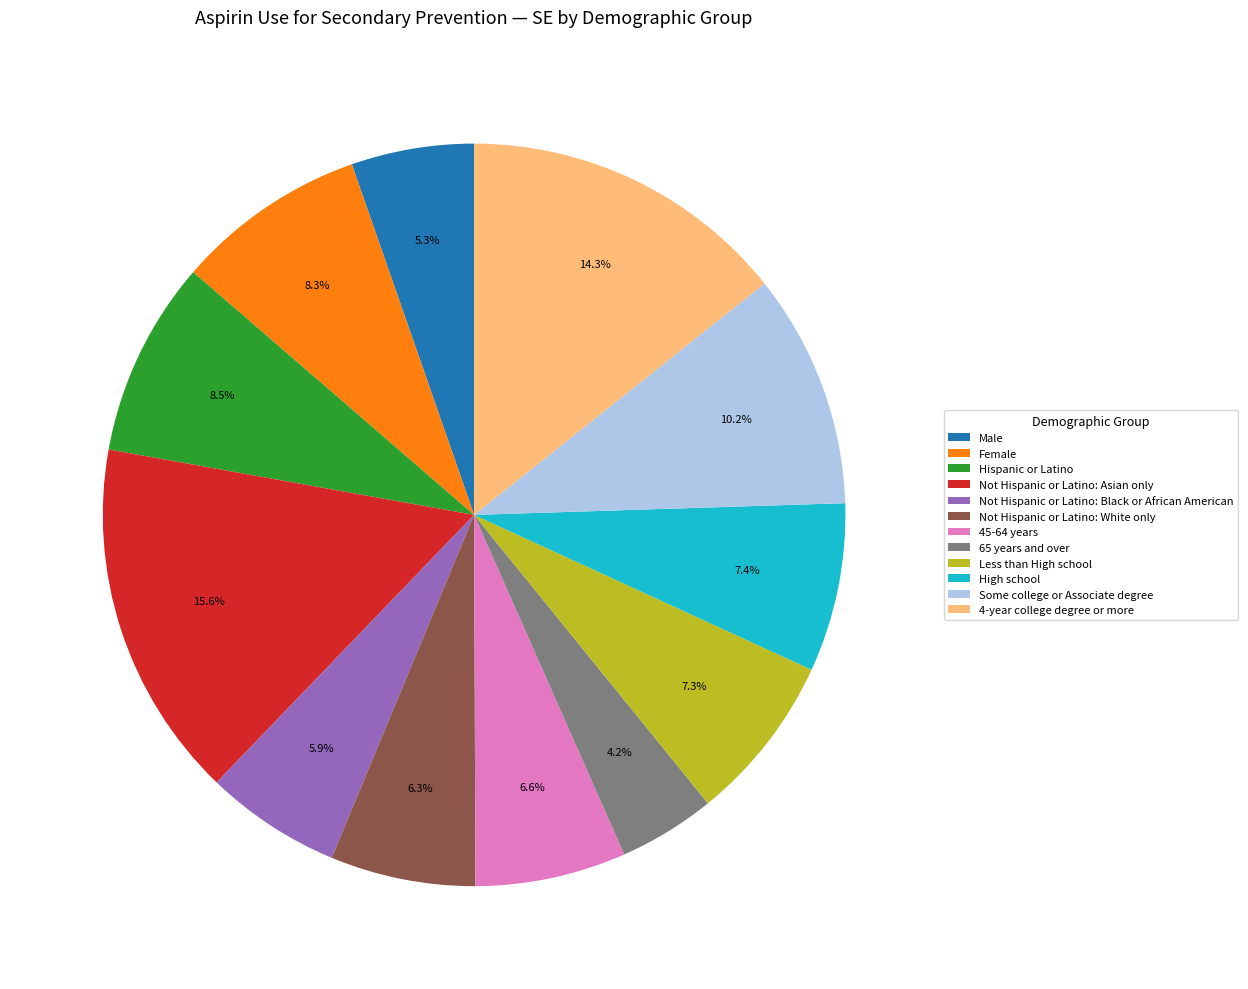

True or false: Not Hispanic or Latino: White only accounts for 18% of the total.

False